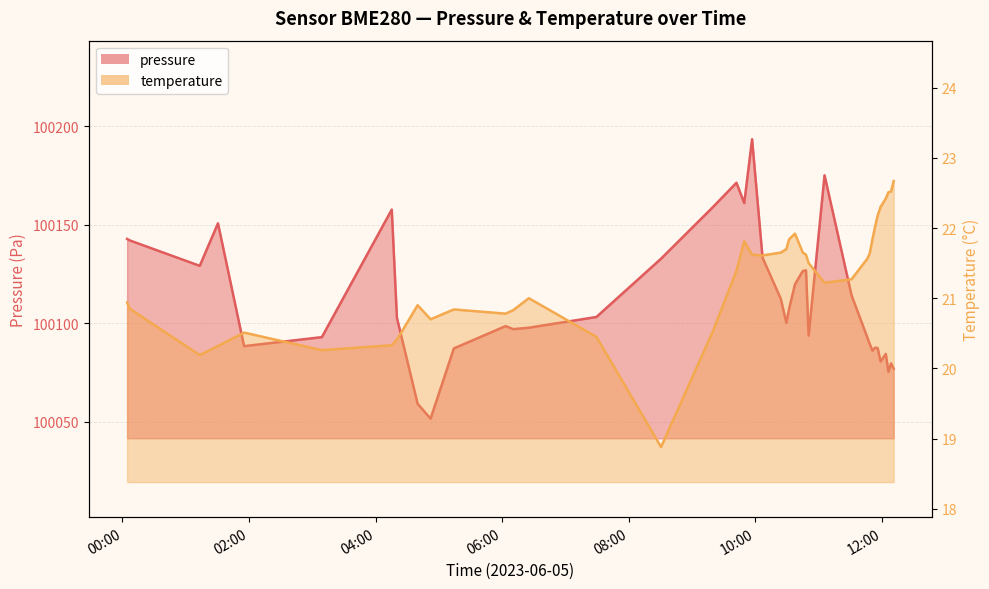

What is the difference between the maximum and second lowest values in the temperature series?

2.5